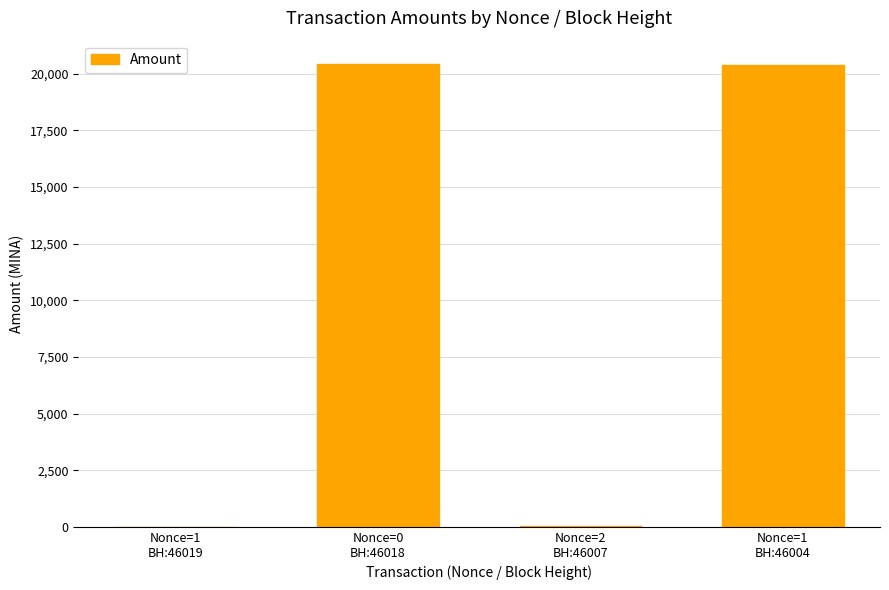

What is the sum of all values?

40907